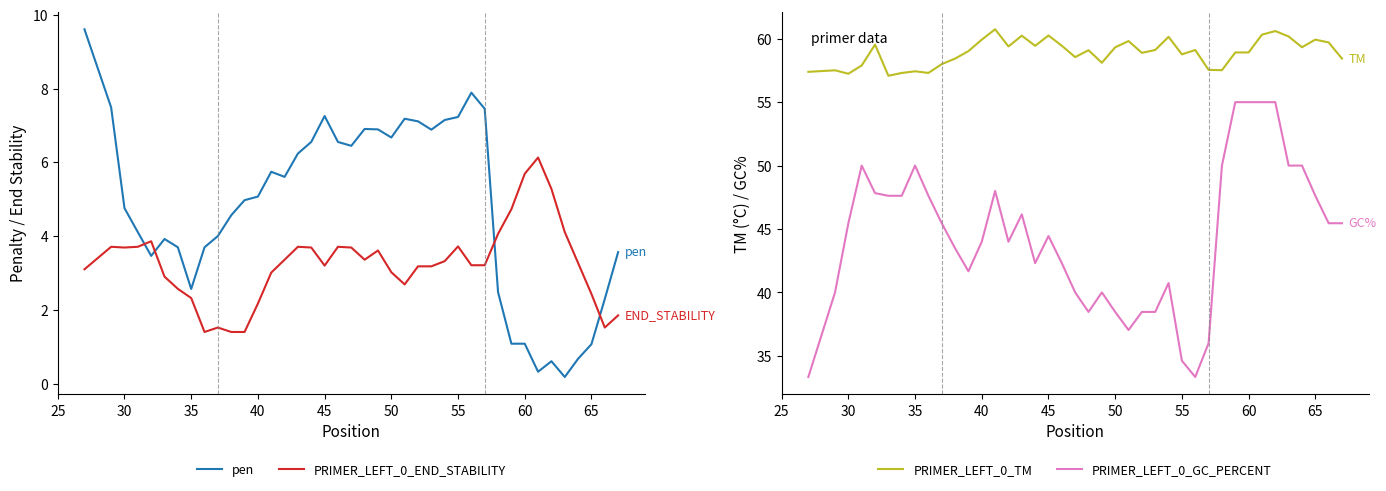

What is the maximum value shown in the chart?

60.7